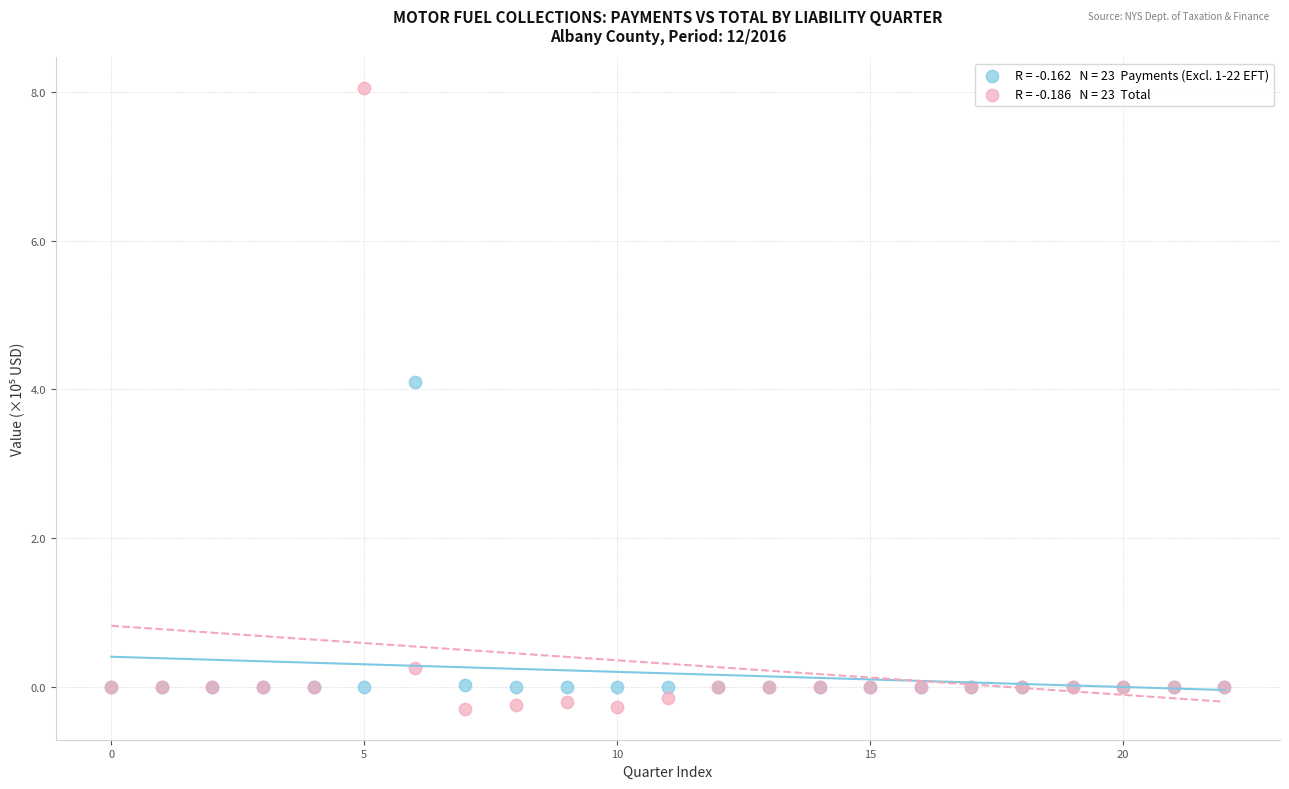

Across all series, what Y value is closest to 3?

4.1